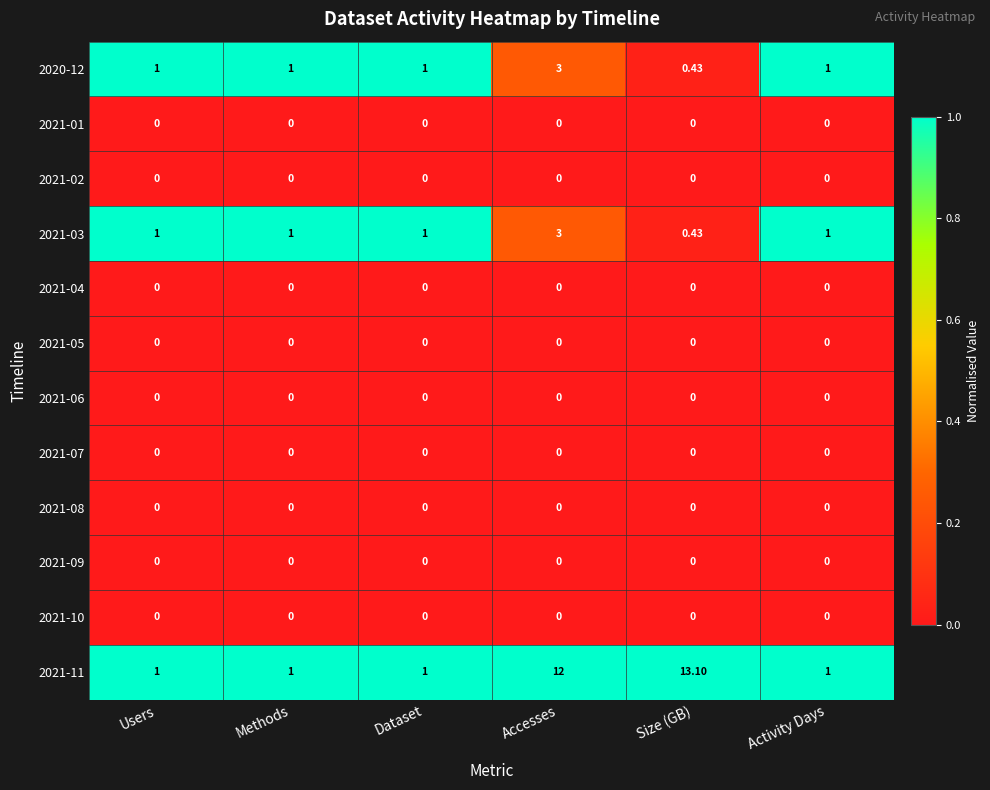

At which category is the sum across all series the highest?

Accesses